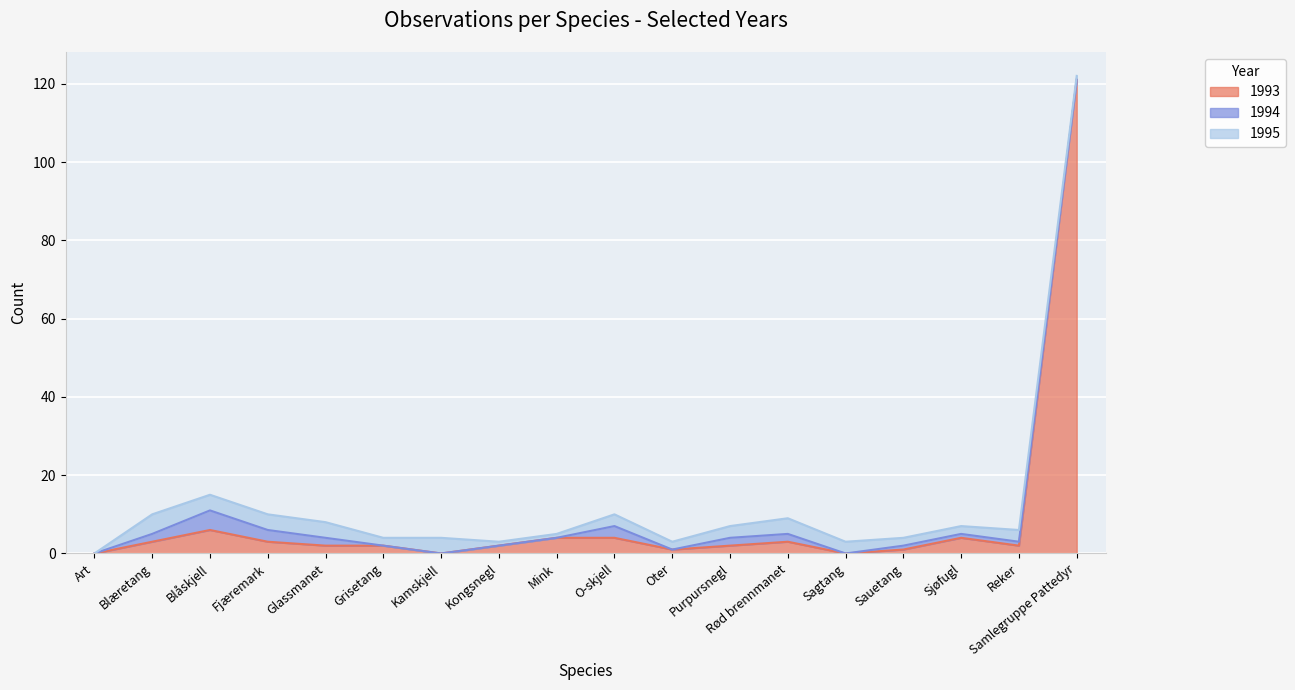

What is the maximum value for 1993?

121